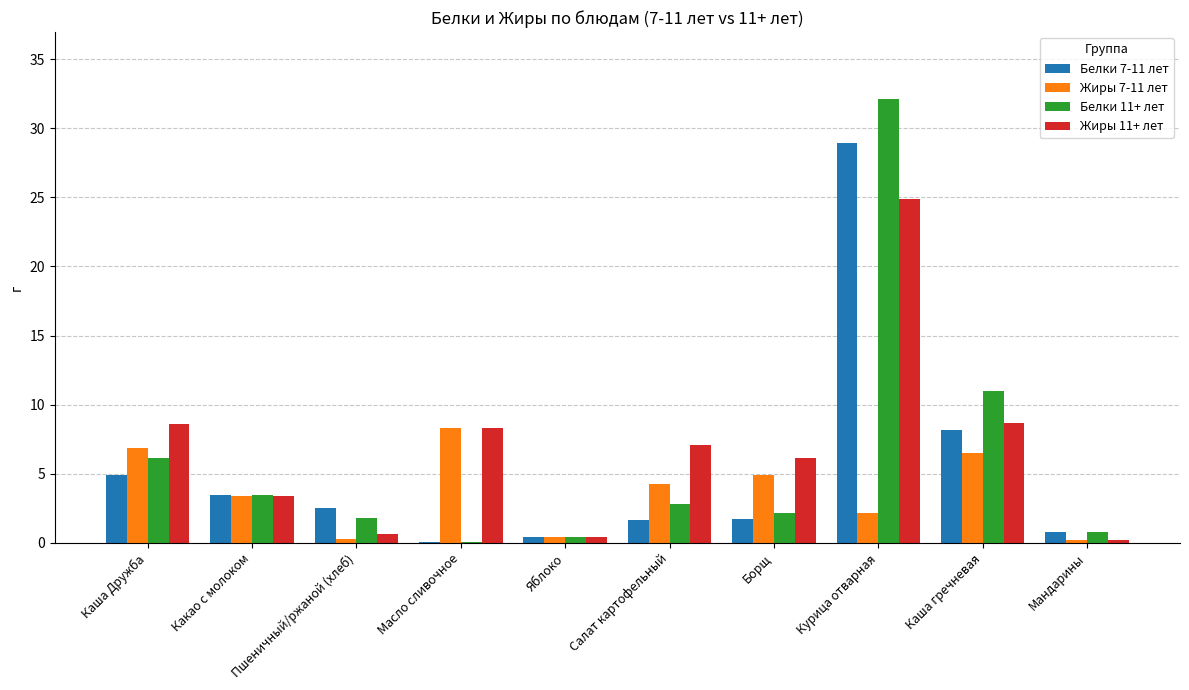

Which series changed the most between Курица отварная and Каша гречневая?

Белки 11+ лет